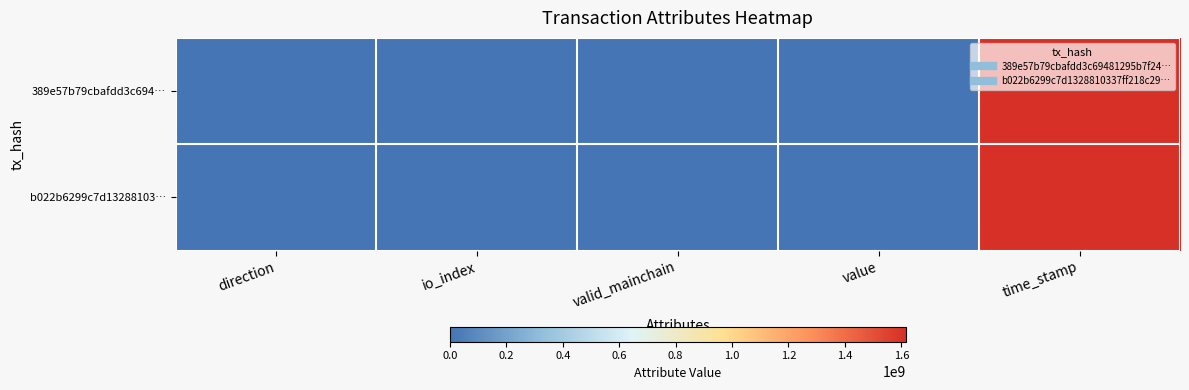

Between value and io_index, which is larger?

value